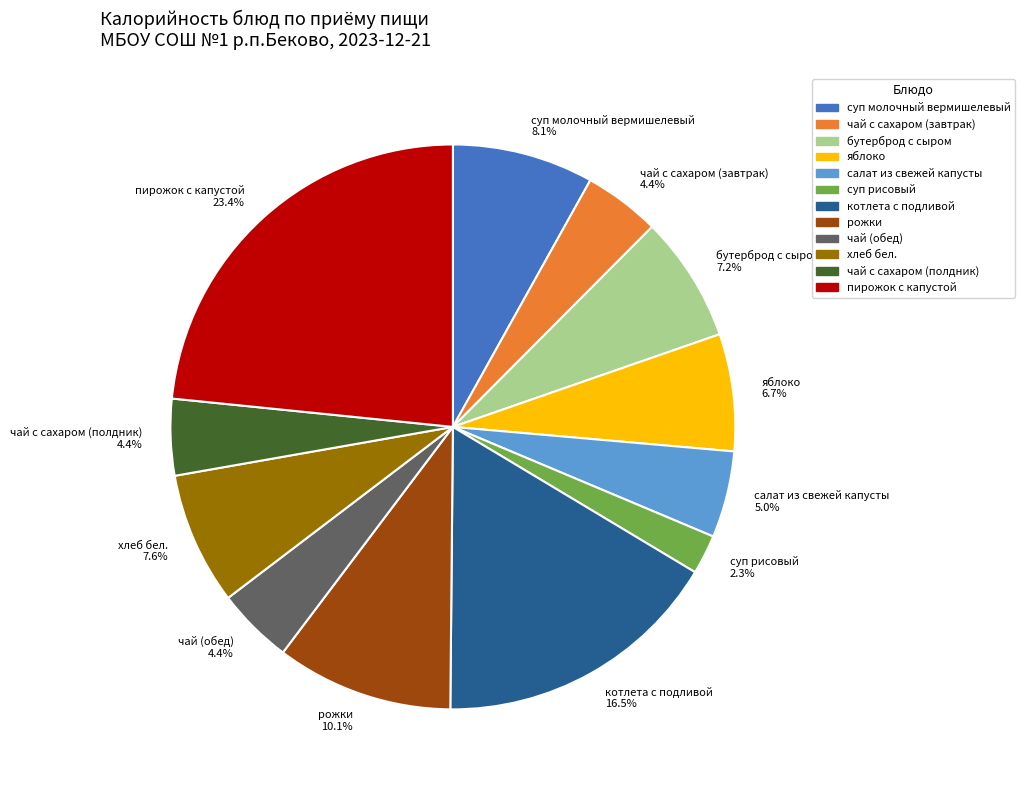

To the nearest percent, what is the difference between the largest and smallest slice percentages?

21%